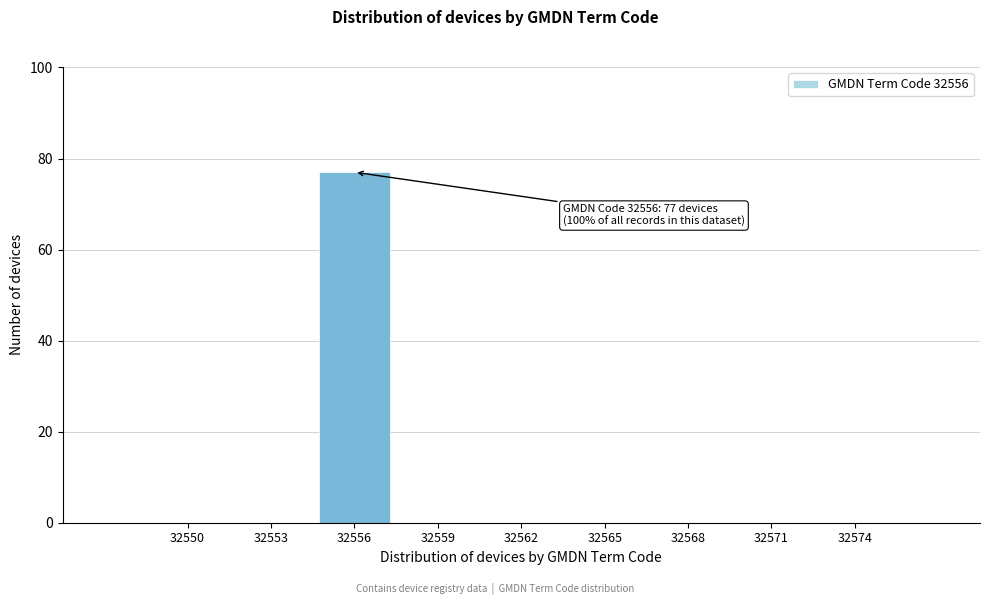

Reading left to right, what are all the values shown in this chart?

32550=0	32553=0	32556=77	32559=0	32562=0	32565=0	32568=0	32571=0	32574=0